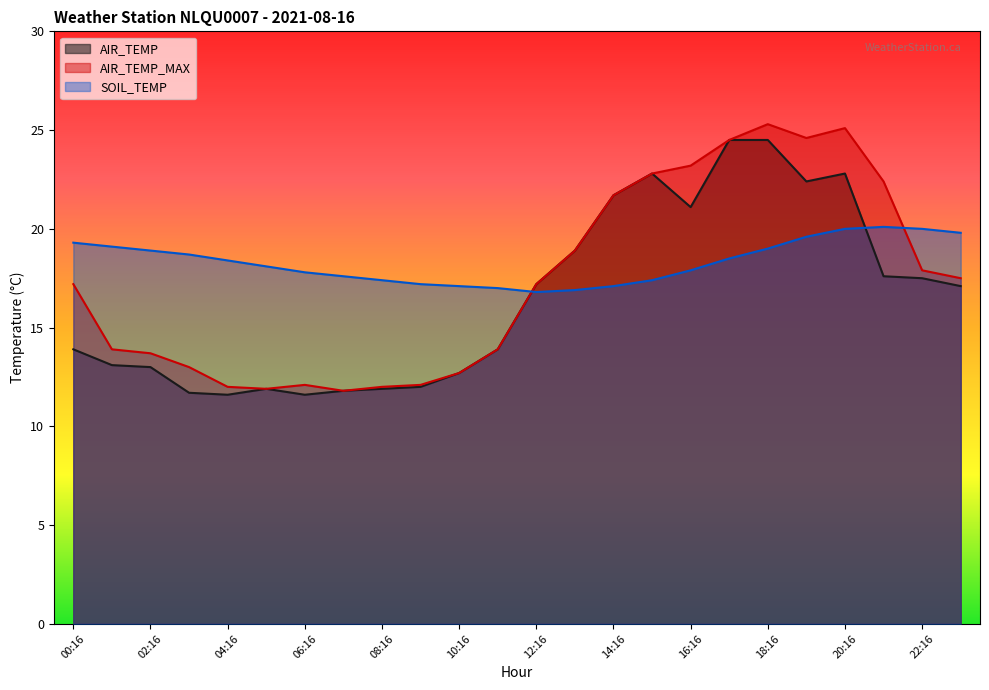

Reading left to right, extract all data points from this chart.

AIR_TEMP: 13.9	13.1	13.0	11.7	11.6	11.9	11.6	11.8	11.9	12.0	12.7	13.9	17.2	18.9	21.7	22.8	21.1	24.5	24.5	22.4	22.8	17.6	17.5	17.1
AIR_TEMP_MAX: 17.2	13.9	13.7	13.0	12.0	11.9	12.1	11.8	12.0	12.1	12.7	13.9	17.2	18.9	21.7	22.8	23.2	24.5	25.3	24.6	25.1	22.4	17.9	17.5
SOIL_TEMP: 19.3	19.1	18.9	18.7	18.4	18.1	17.8	17.6	17.4	17.2	17.1	17.0	16.8	16.9	17.1	17.4	17.9	18.5	19.0	19.6	20.0	20.1	20.0	19.8